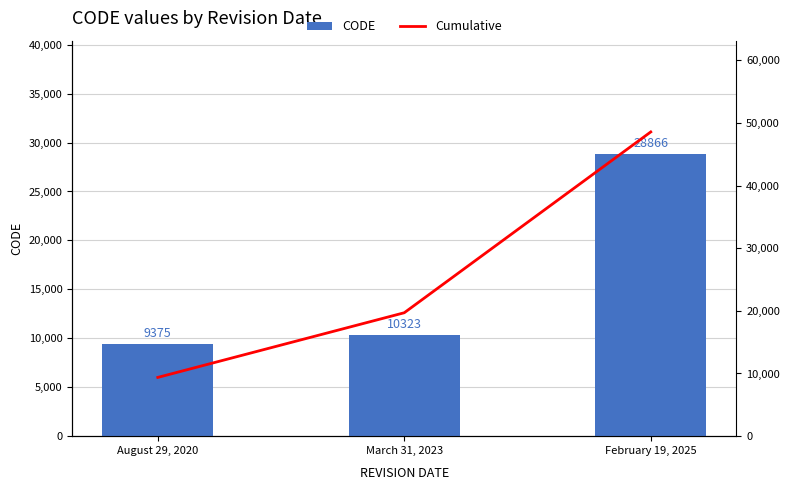

At which label does CODE reach its minimum?

August 29, 2020